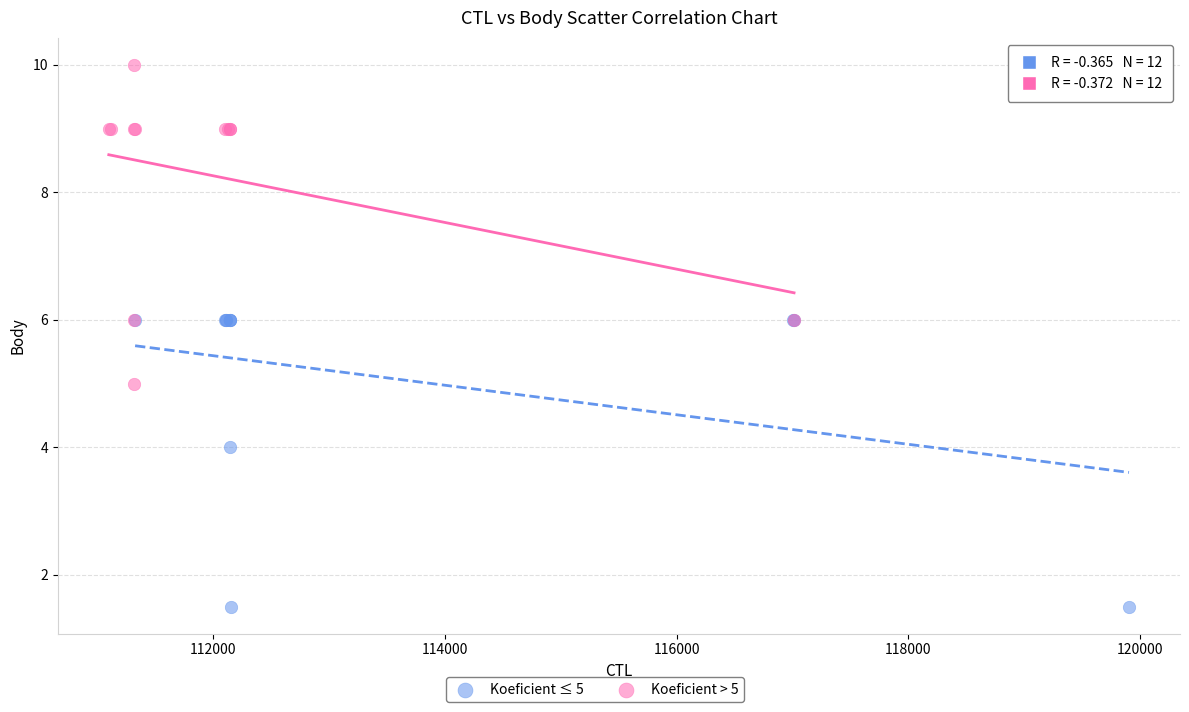

Which series contains the highest Y value?

Koeficient > 5